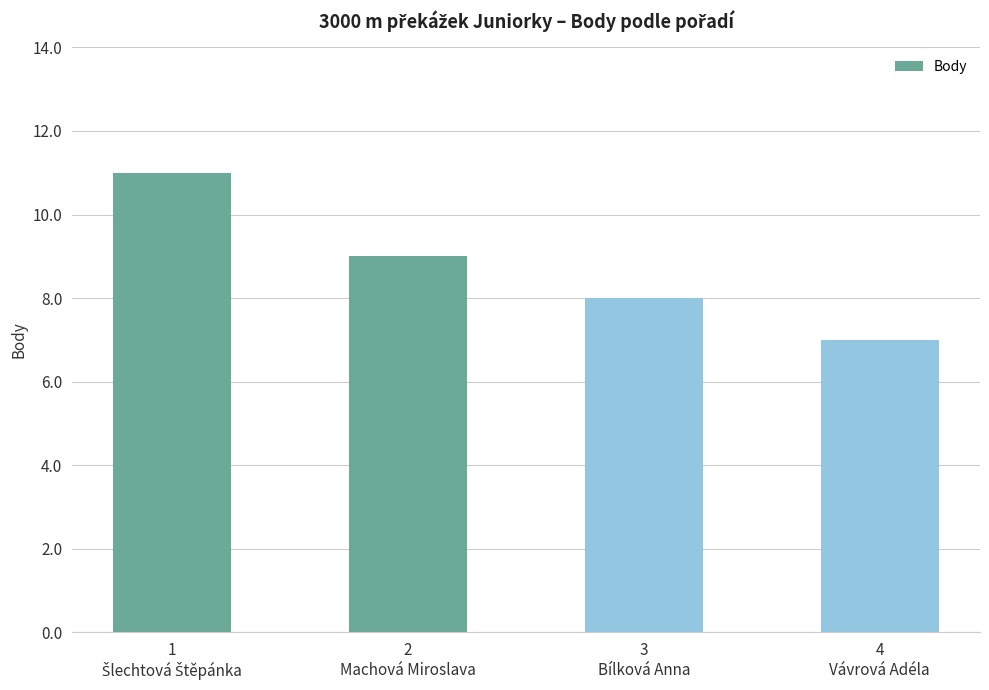

What is the difference between the values at 4
Vávrová Adéla and 2
Machová Miroslava?

2